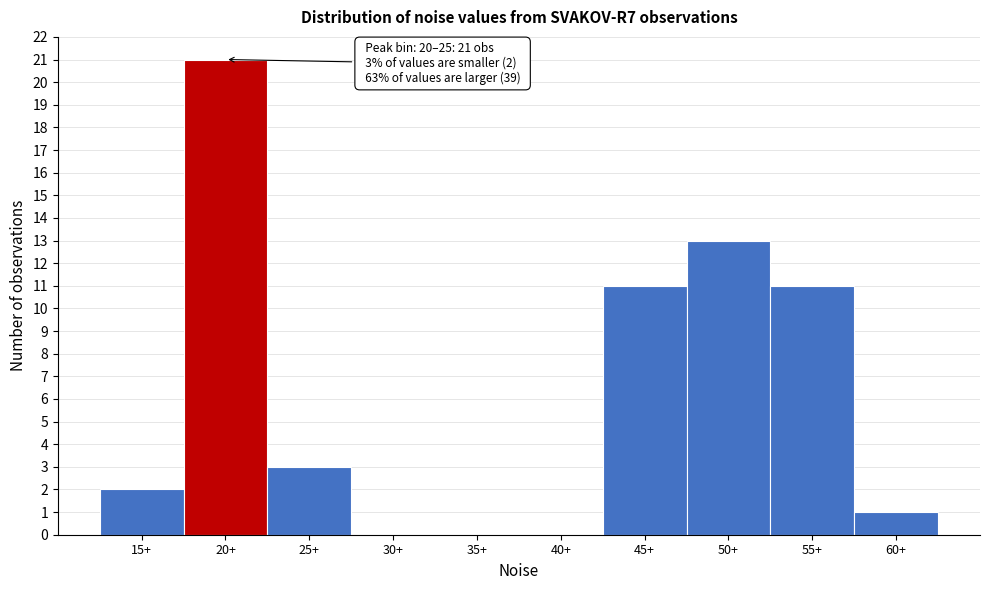

Reading right to left, what are all the values shown in this chart?

60+=1	55+=11	50+=13	45+=11	40+=0	35+=0	30+=0	25+=3	20+=21	15+=2